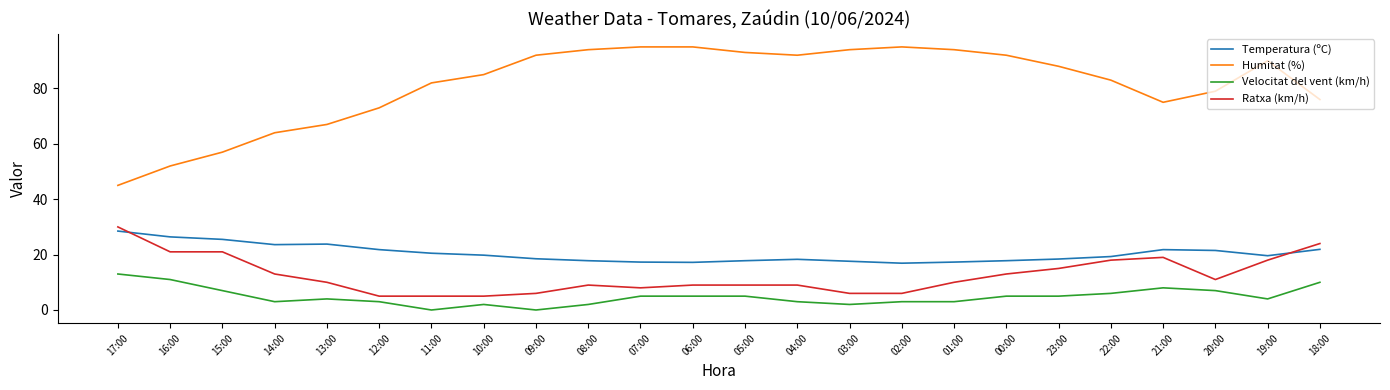

What position from the right is 14:00?

21